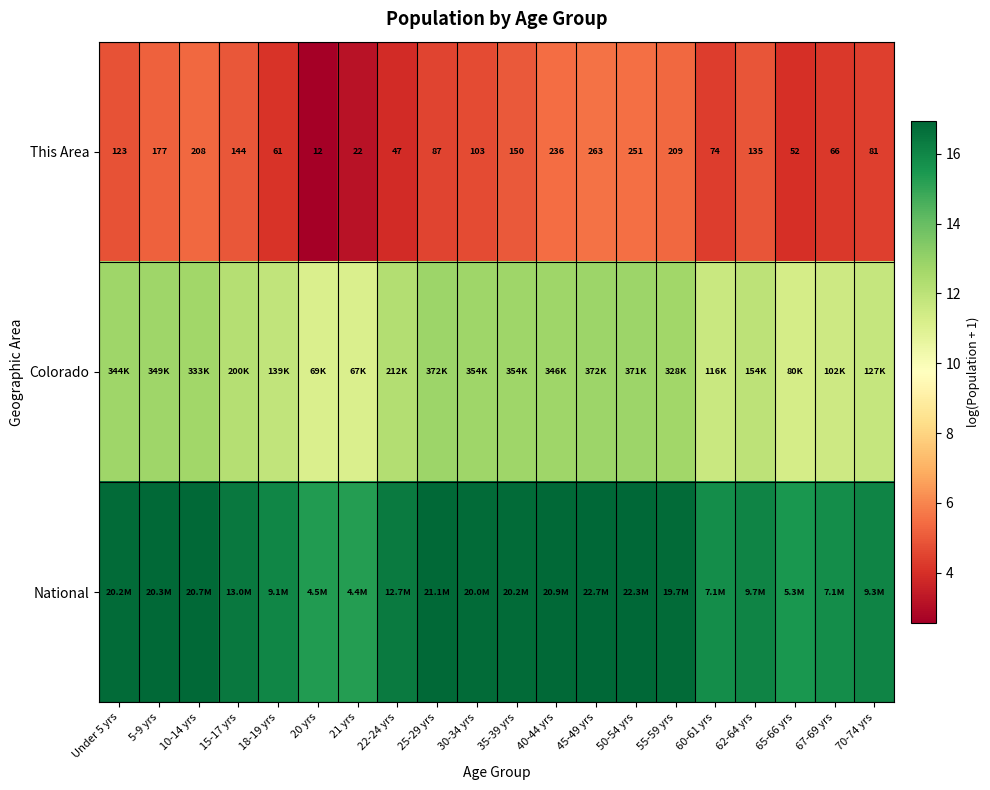

What is the spread (max minus min) of values at 20 yrs?

12.8